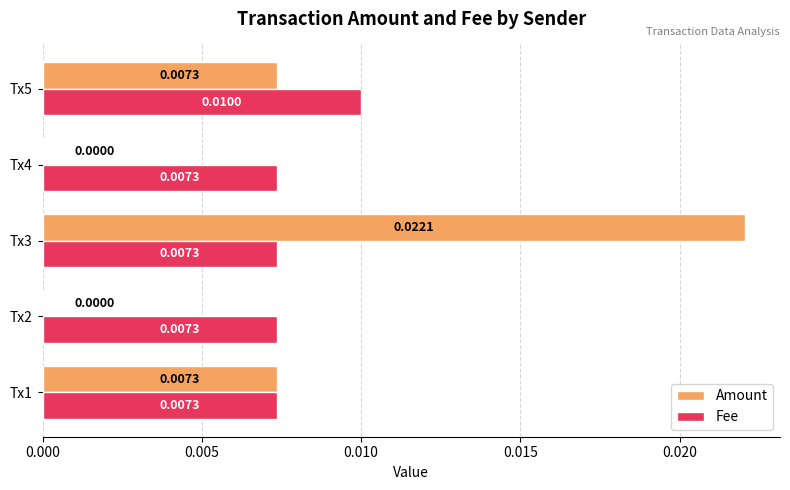

At which category is the sum across all series the highest?

Tx3